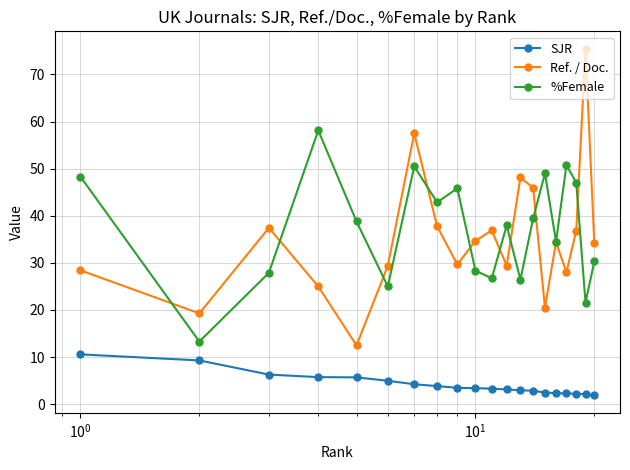

True or false: SJR and %Female intersect in this chart.

False